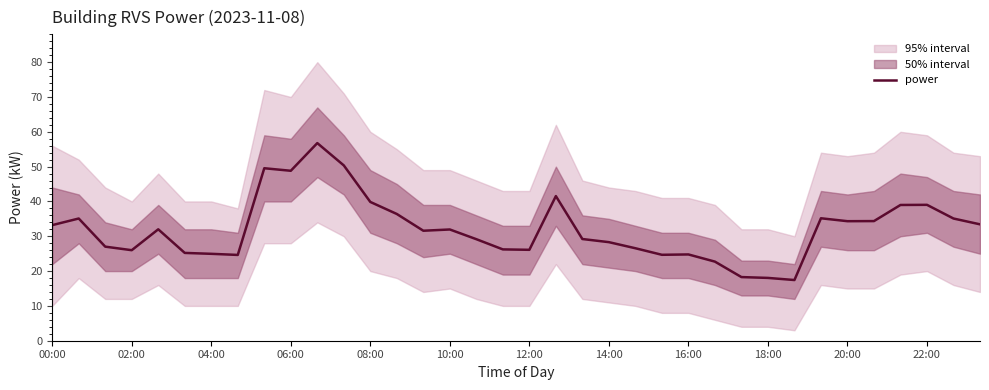

Is it true that power equals 26.0 at 02:00?

True